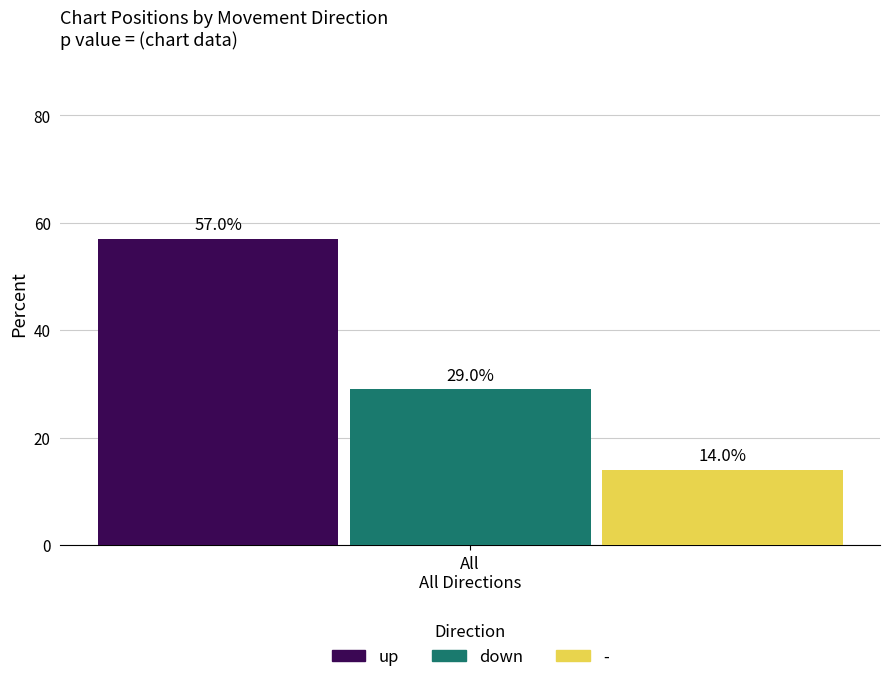

List the series in order of their overall mean, lowest first.

-, down, up